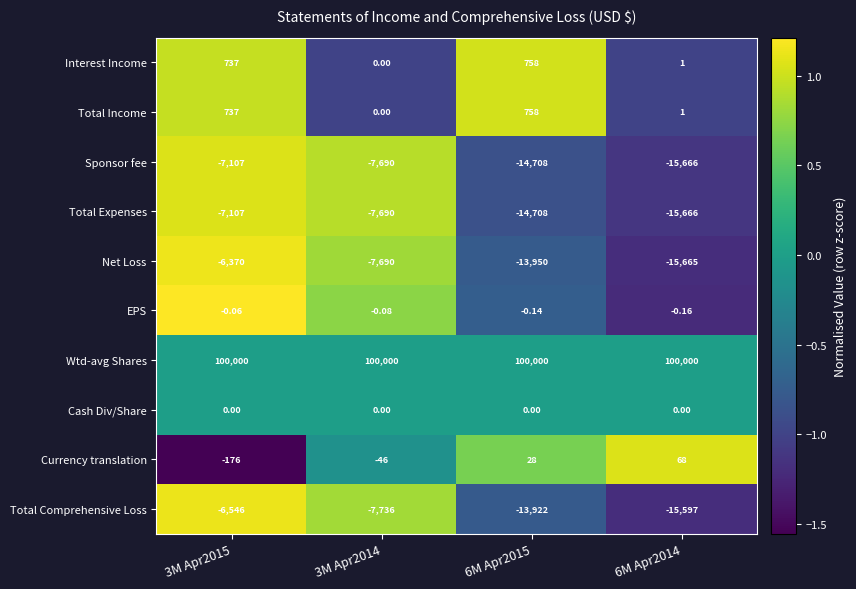

Which series has the largest range (max minus min)?

Net Loss